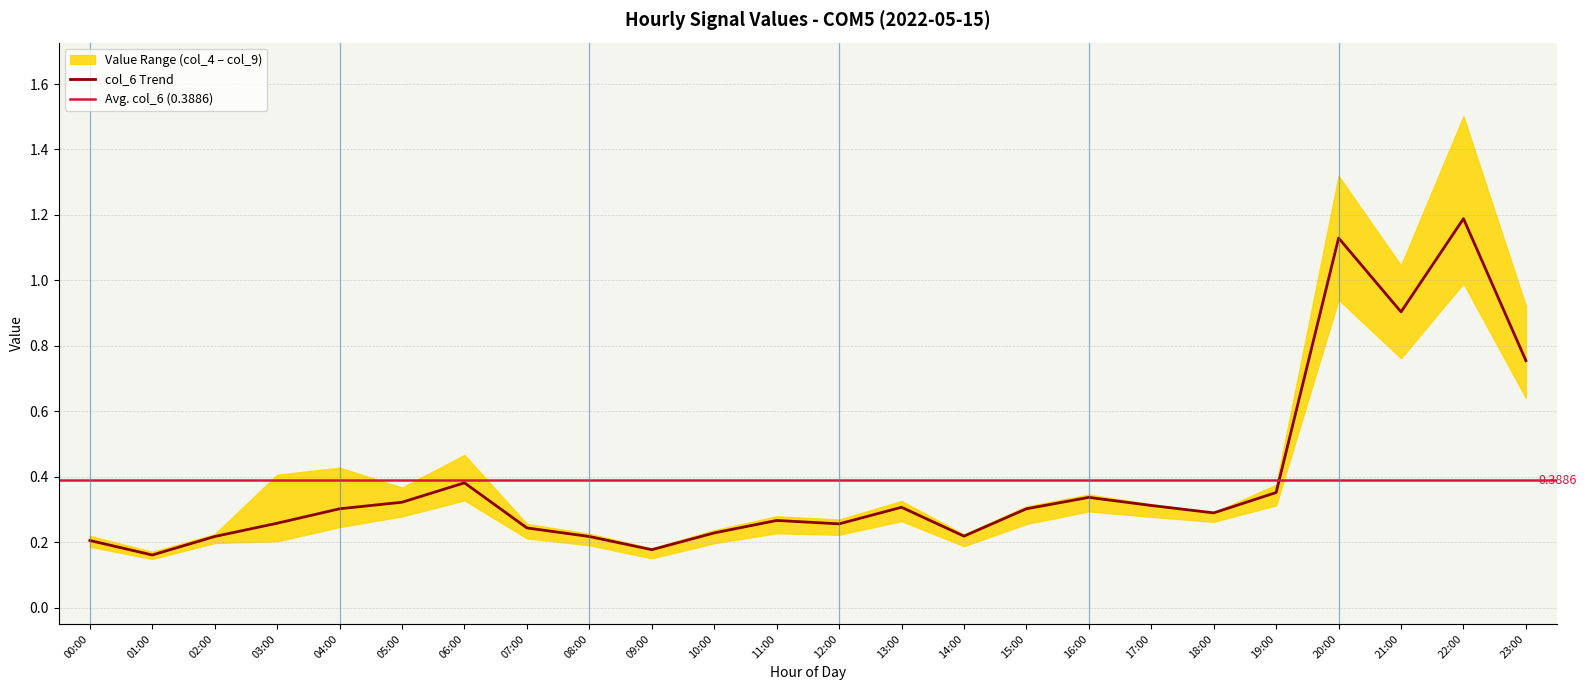

Read the col_5 value at 18:00.

0.3